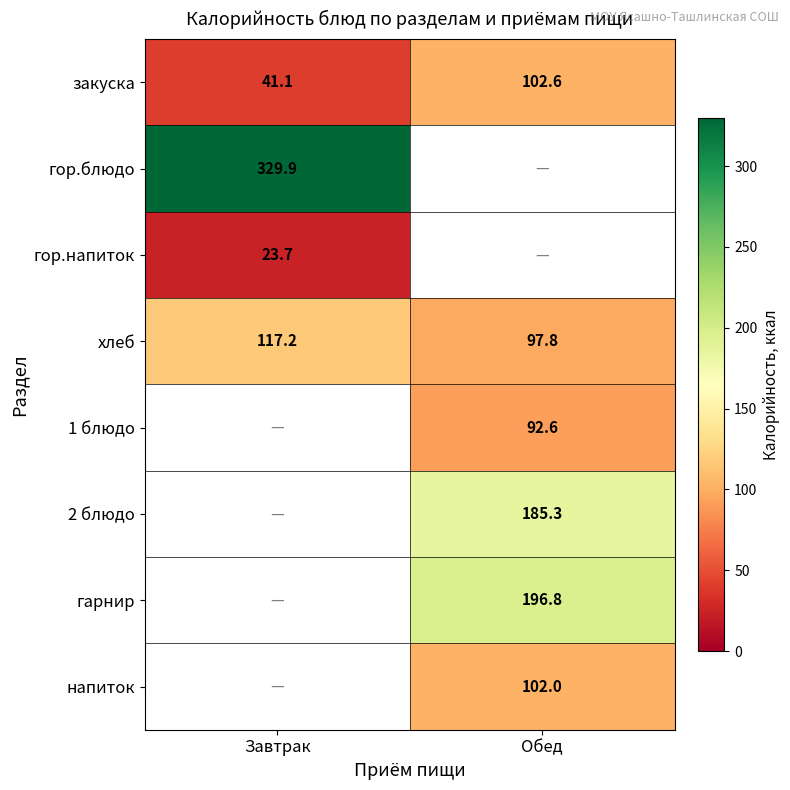

Is it true that хлеб equals 208.9 at Завтрак?

False